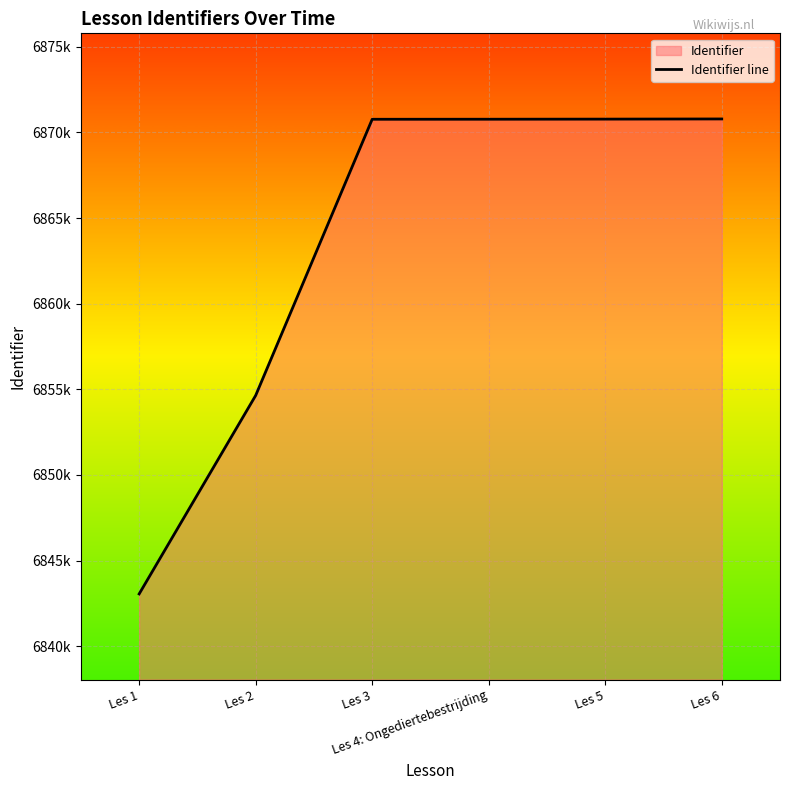

Count the number of values greater than 6870774.

2